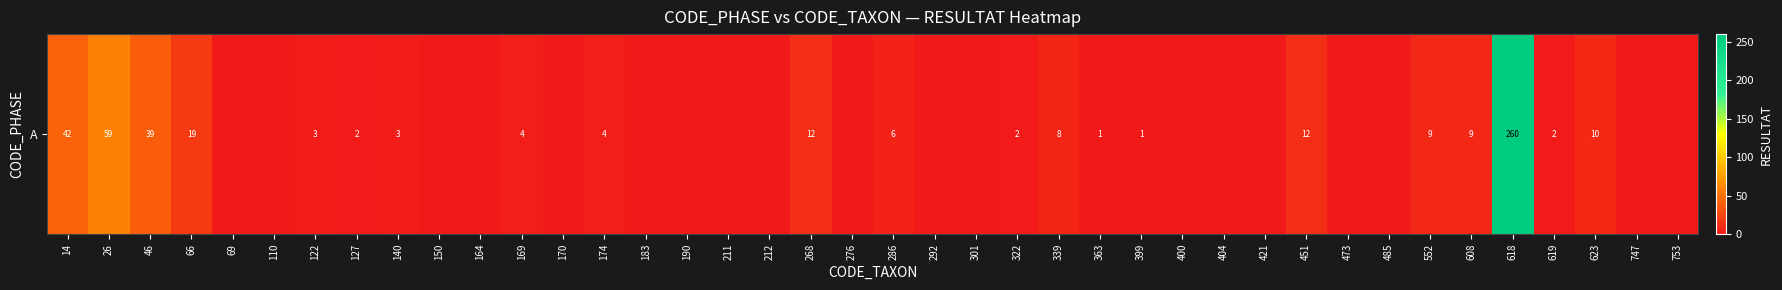

Rank the categories by value from lowest to highest.

69, 110, 150, 164, 170, 183, 190, 211, 212, 276, 292, 301, 400, 404, 421, 473, 485, 747, 753, 363, 399, 127, 322, 619, 122, 140, 169, 174, 286, 339, 552, 608, 623, 268, 451, 66, 46, 14, 26, 618